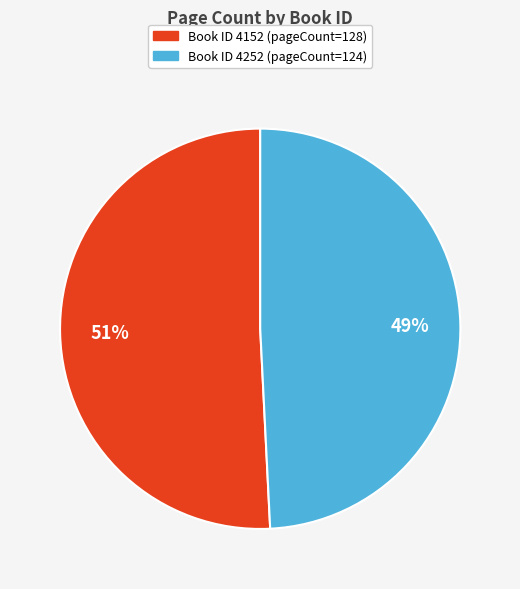

Is there a majority slice in this chart?

Yes